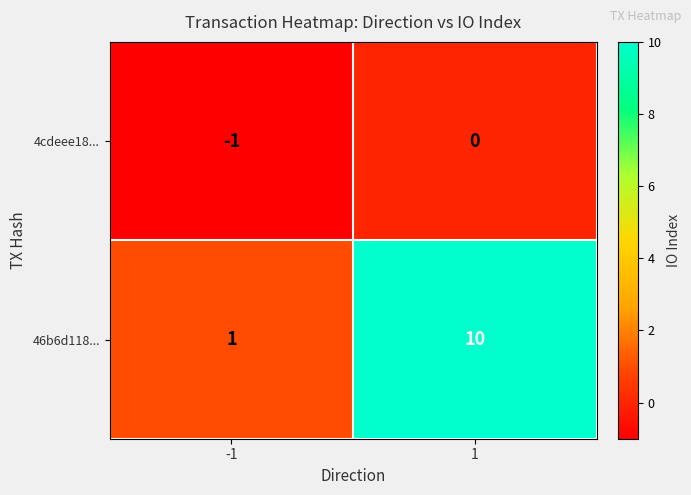

The 4cdeee18... series shows -1 at -1. True or false?

True